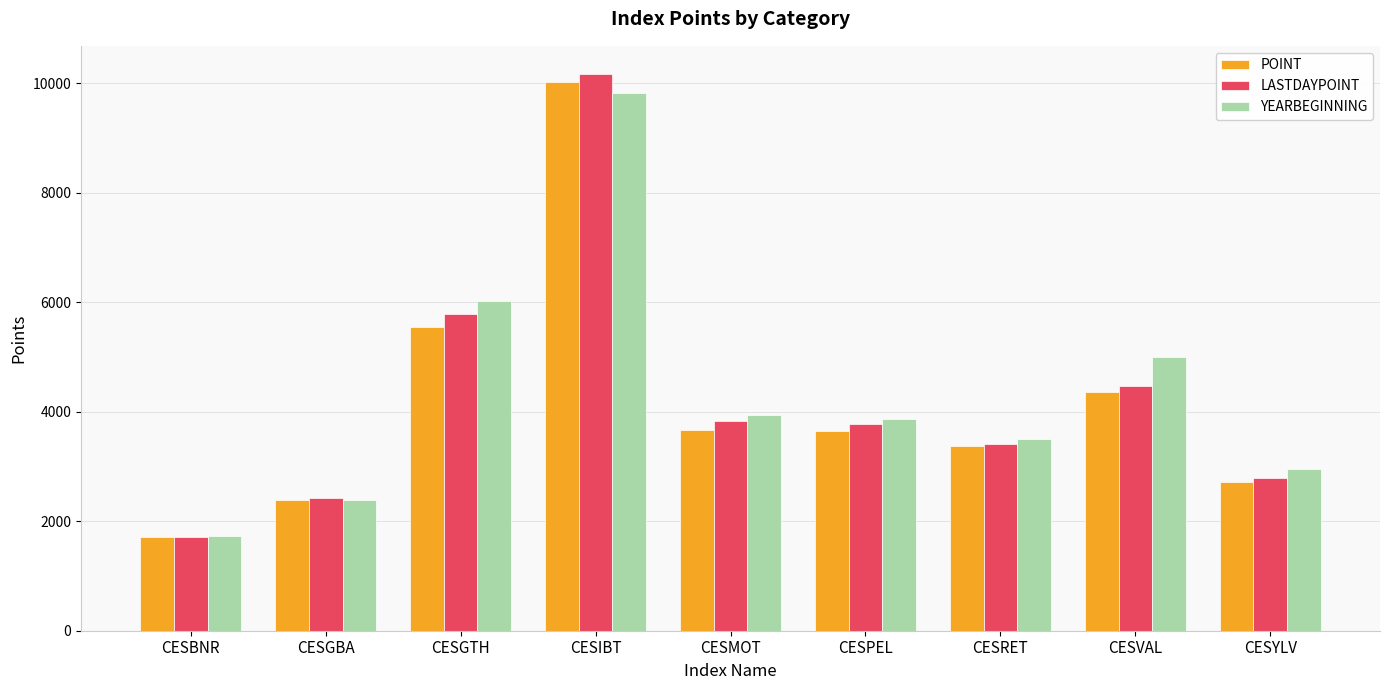

What is the sum of all LASTDAYPOINT values?

38381.6